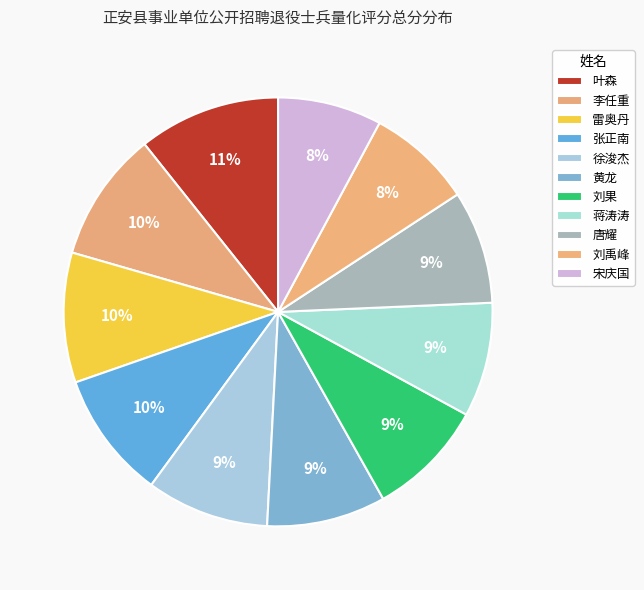

To the nearest percent, what is the difference between the largest and smallest slice percentages?

3%